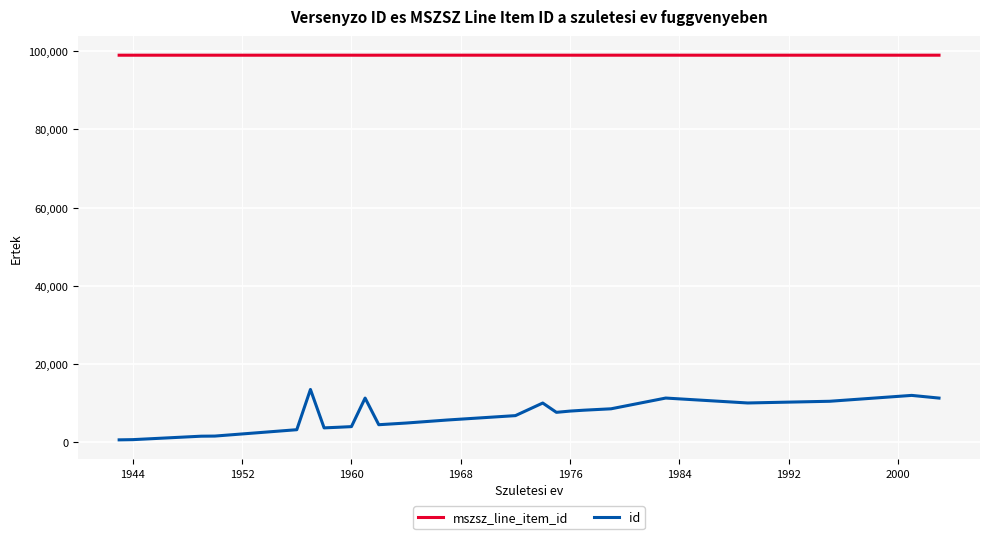

True or false: mszsz_line_item_id and id intersect in this chart.

False